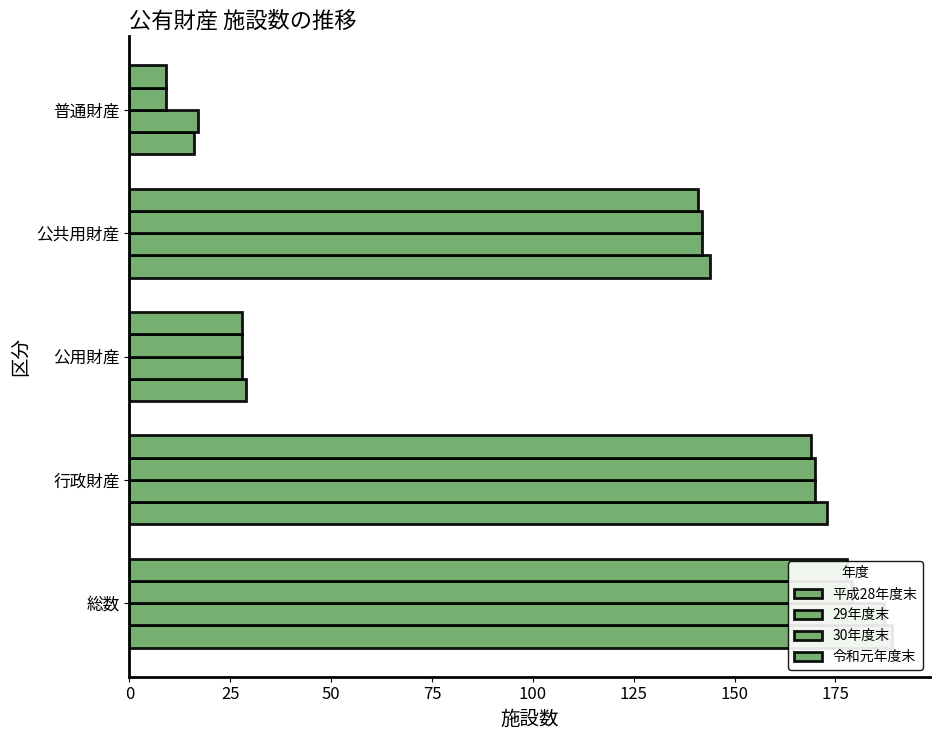

Count the number of categories in the chart.

5